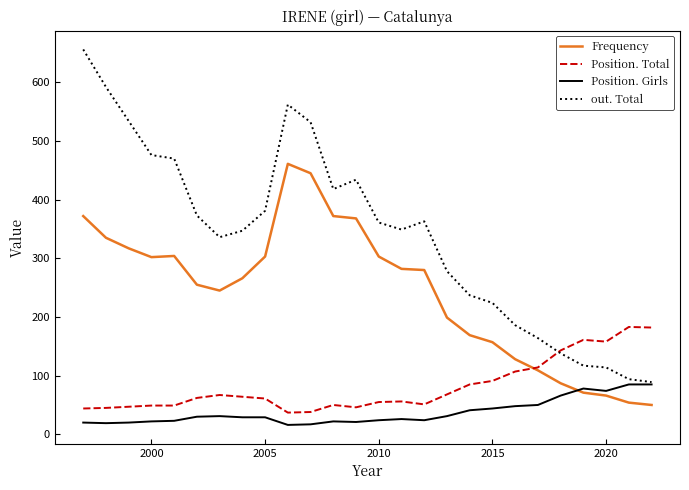

What is the difference between the maximum and minimum values in the Frequency series?

411